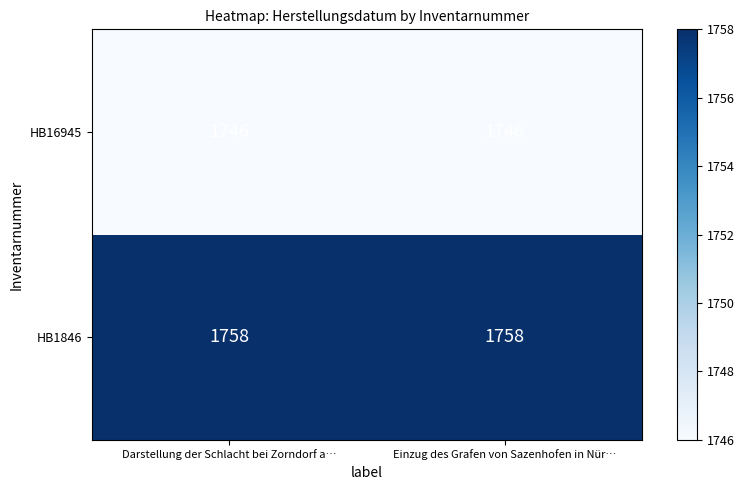

Is it true that HB16945 equals 2333 at Darstellung der Schlacht bei Zorndorf a…?

False